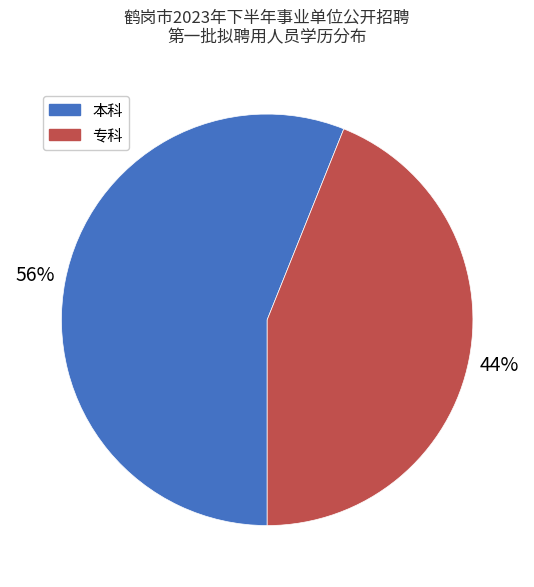

To the nearest percent, what portion does 本科 represent?

56%